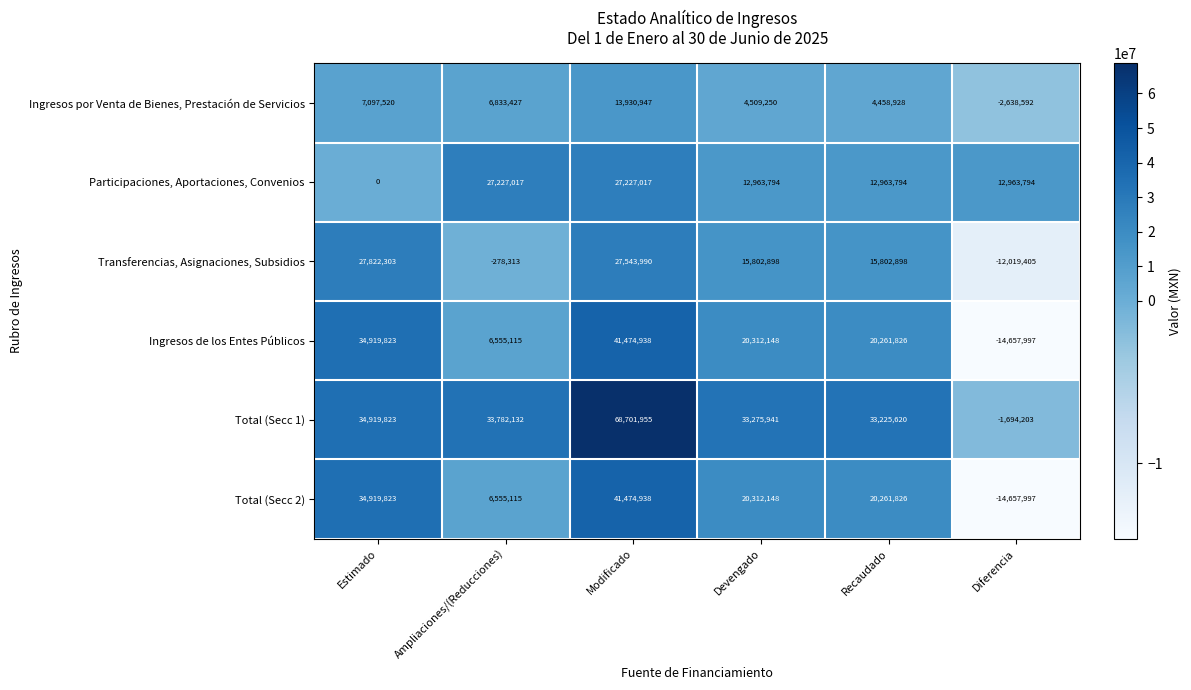

At which category is the sum across all series the highest?

Modificado